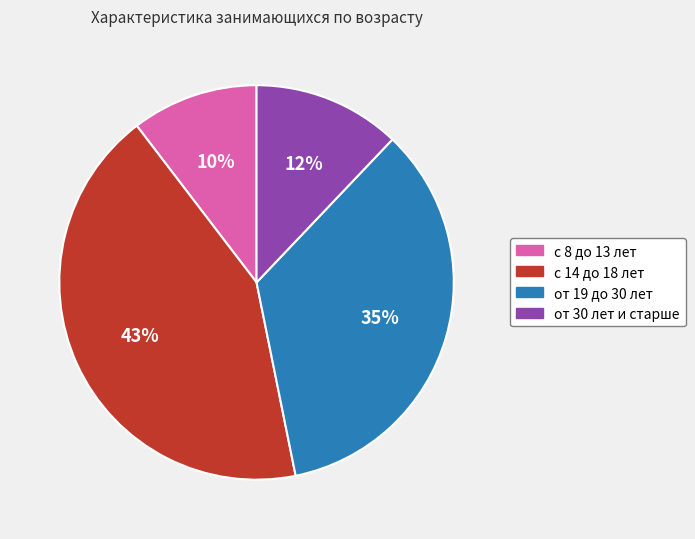

How many segments does this pie chart have?

4